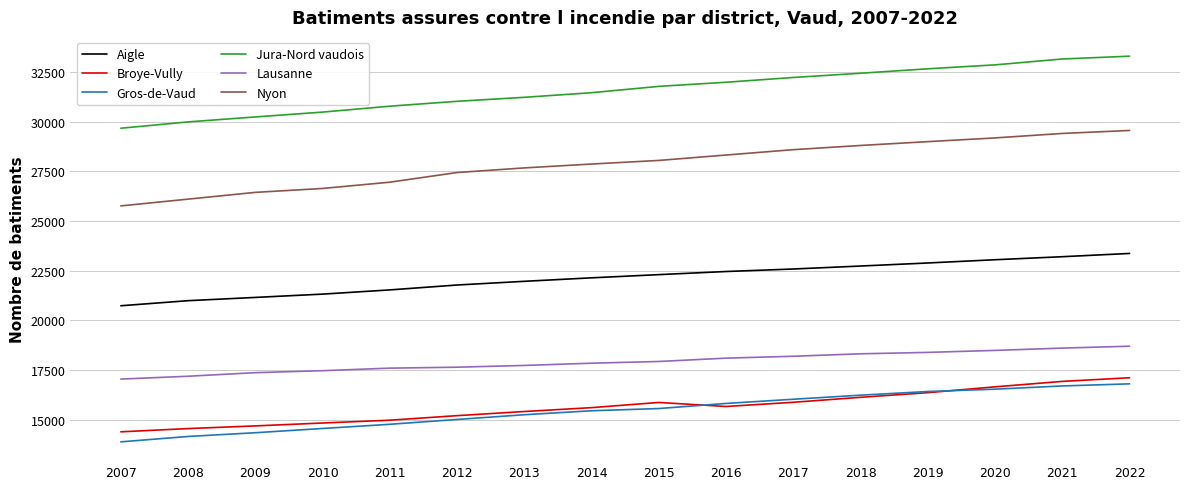

What is the greatest value displayed?

33286